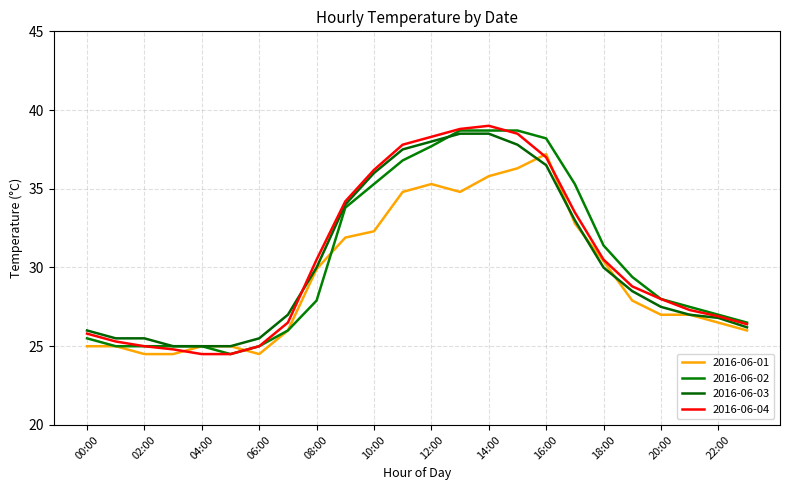

What is the difference between the maximum and second lowest values in the 2016-06-01 series?

12.7